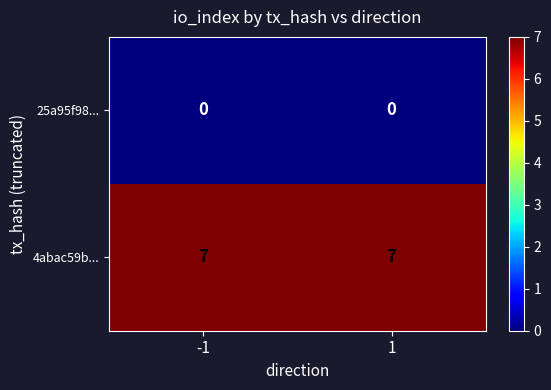

Reading right to left, extract all data points from this chart.

25a95f98...: 1=0	-1=0
4abac59b...: 1=7	-1=7